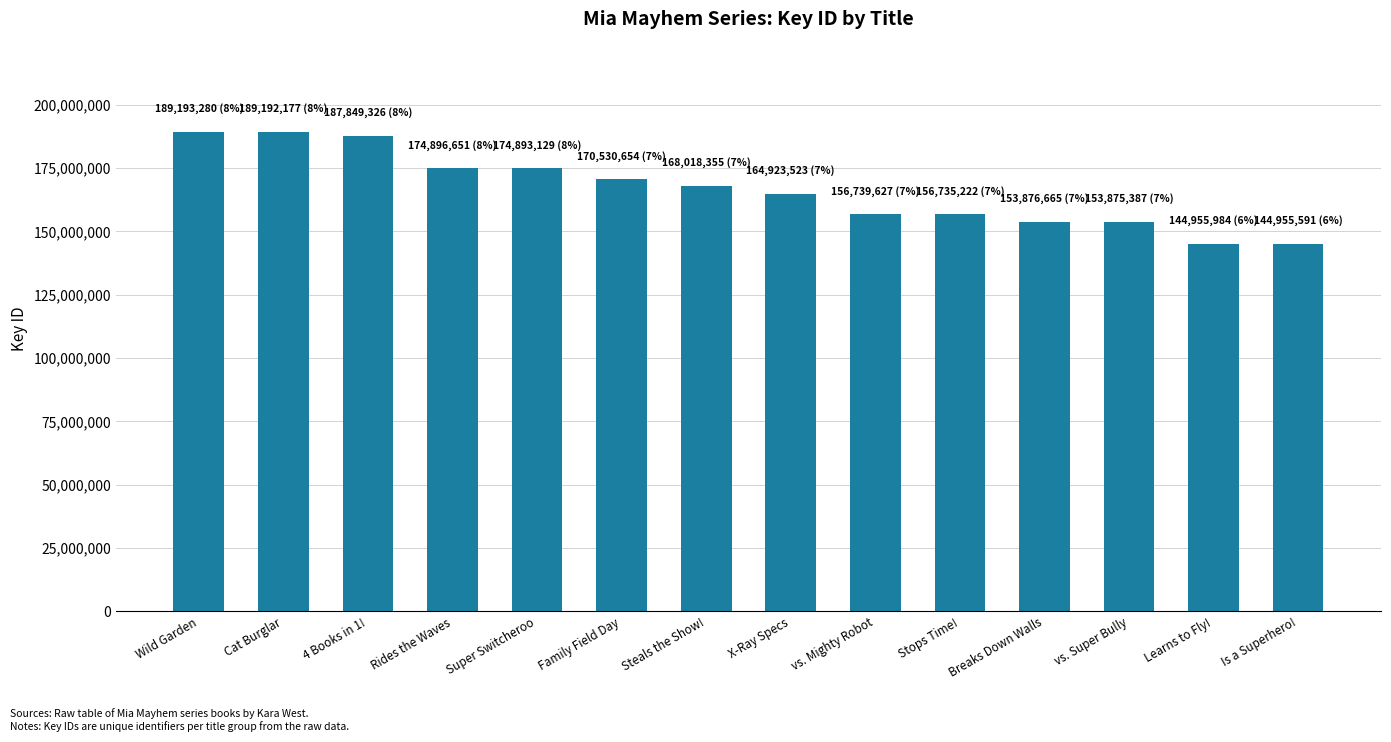

How many values are below 168018355?

7